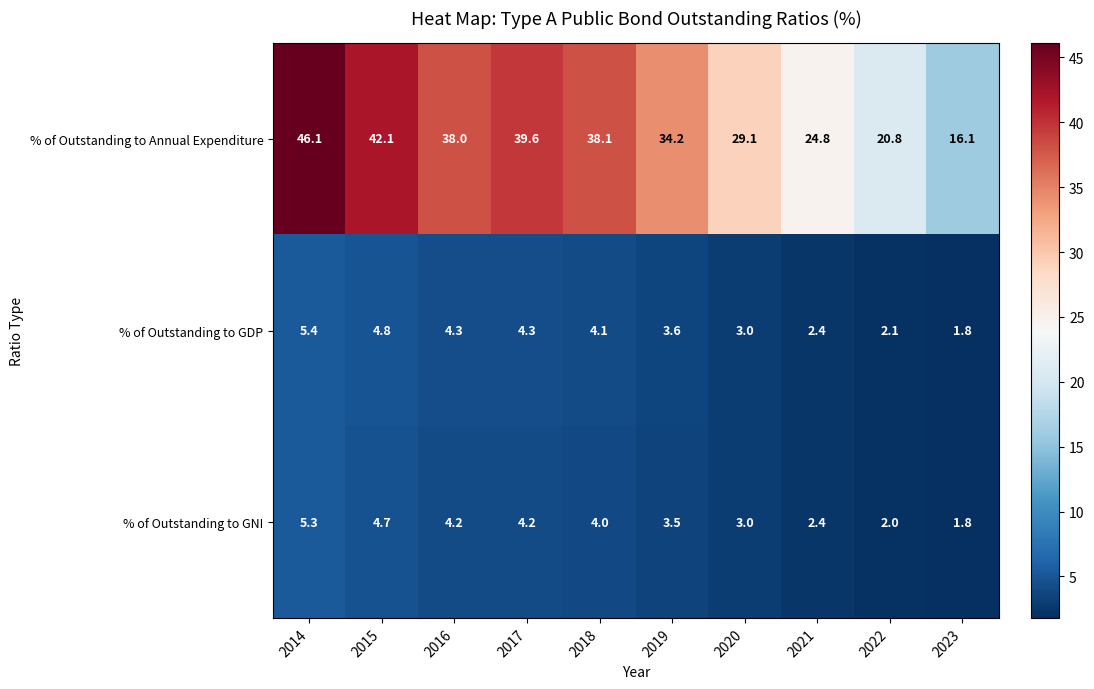

Which series has the widest spread of values?

% of Outstanding to Annual Expenditure